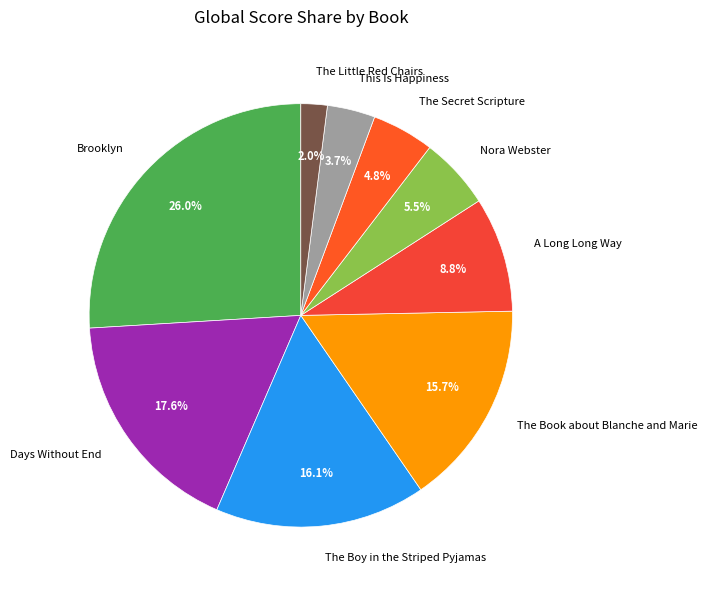

How many segments does this pie chart have?

9